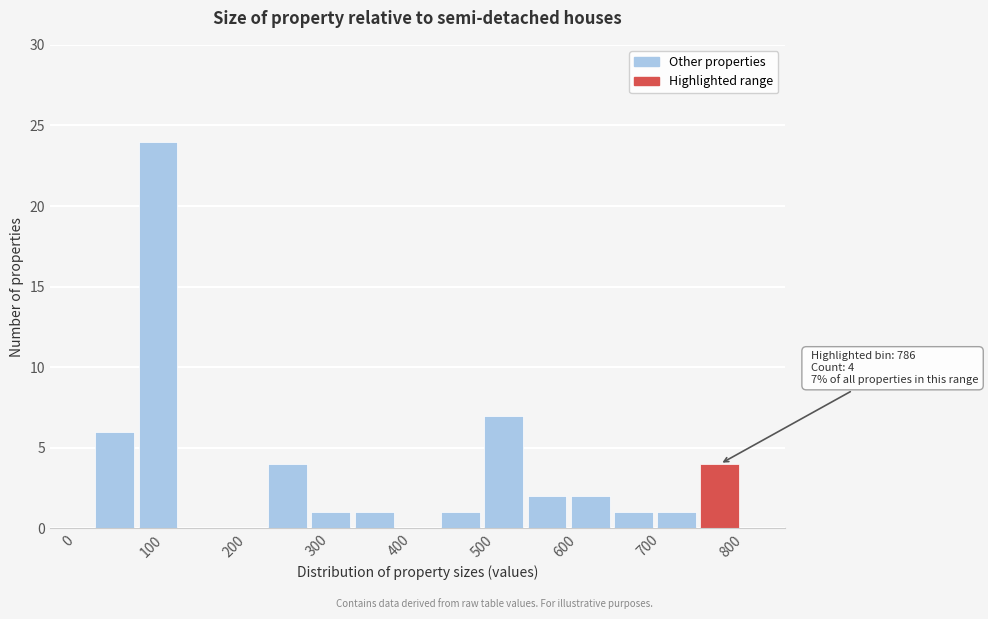

Over which range of the x-axis is the bar tallest?

80 to 130